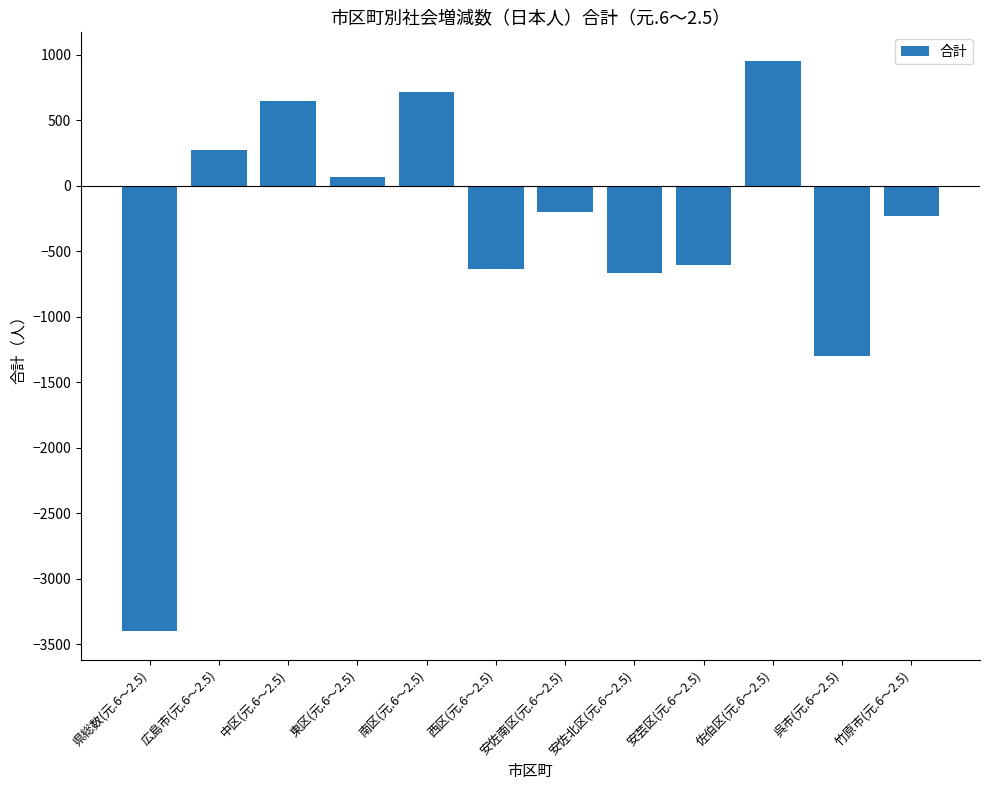

What is the sum of the values at 呉市(元.6～2.5) and 竹原市(元.6～2.5)?

-1528